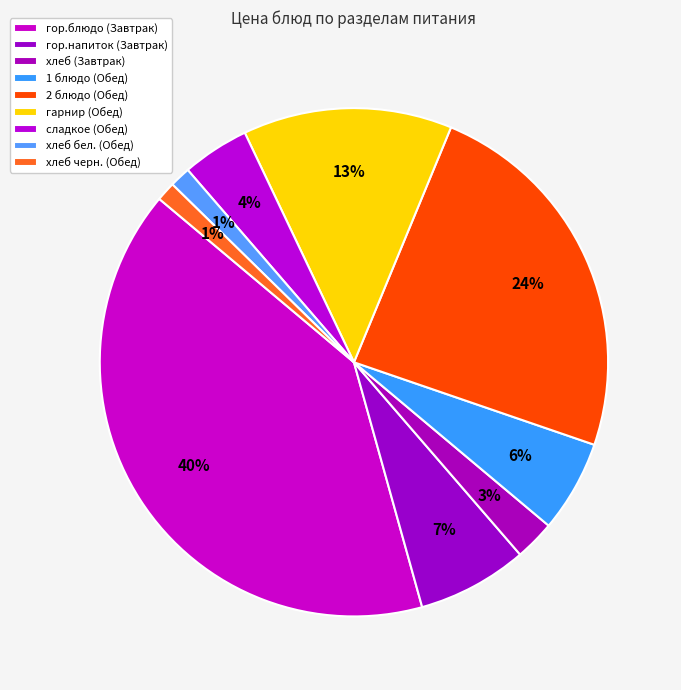

Count the number of slices in the pie.

9